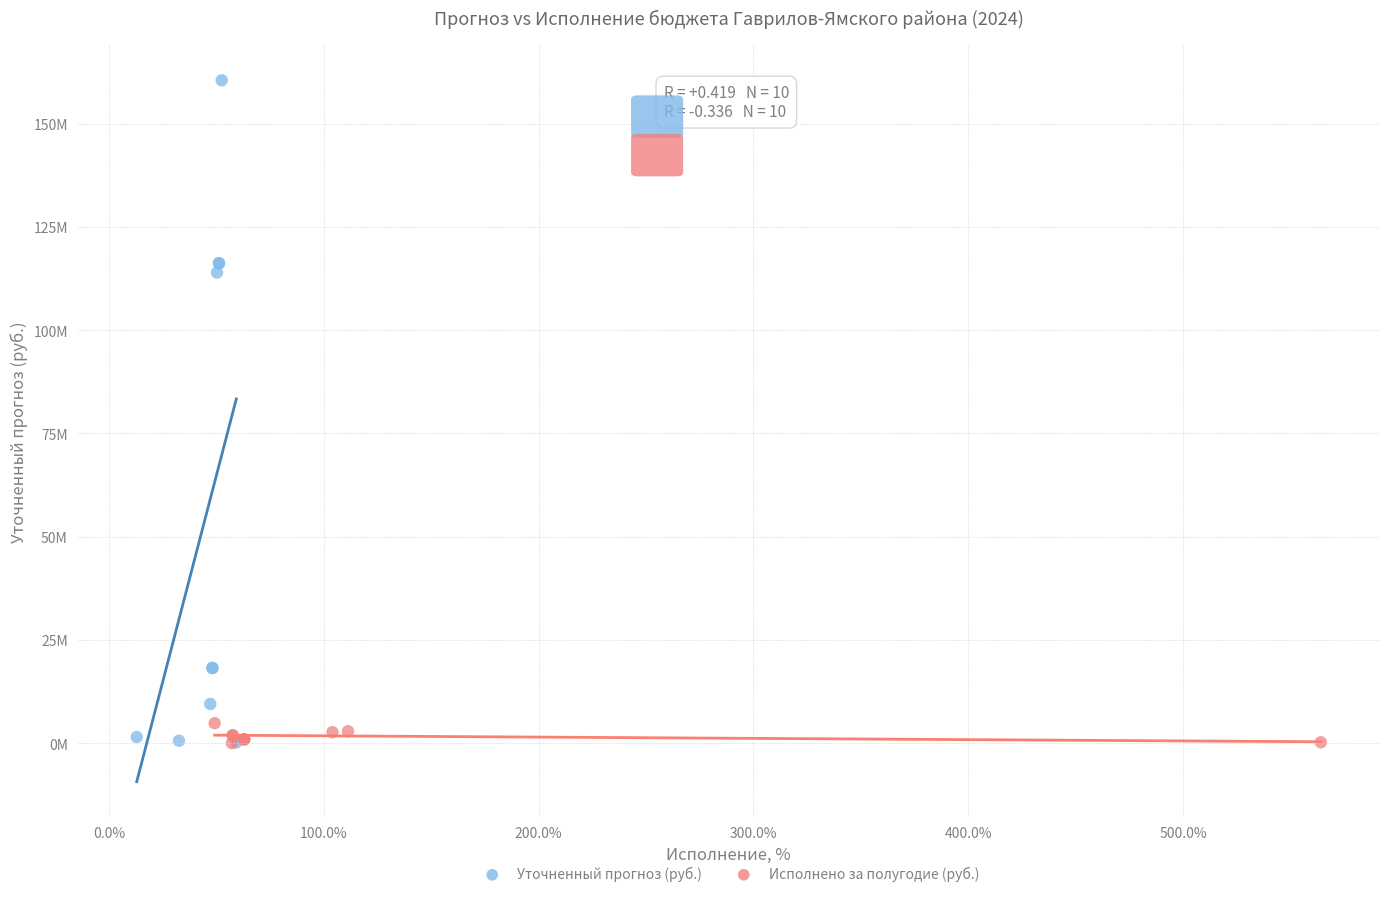

What are all the series names shown in the legend?

Уточненный прогноз (руб.), Исполнено за полугодие (руб.)